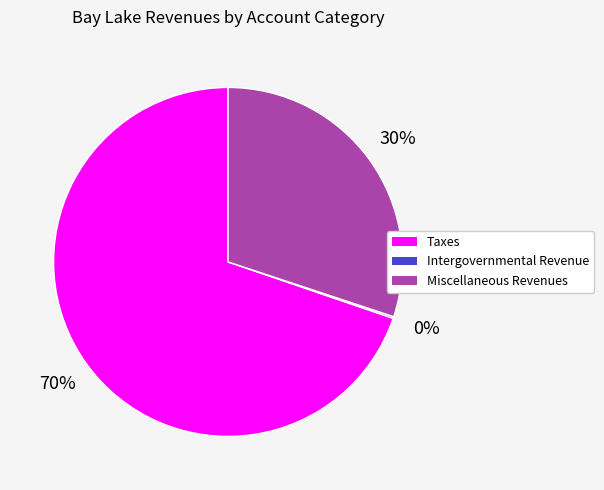

To the nearest percent, what is the average slice percentage?

33%